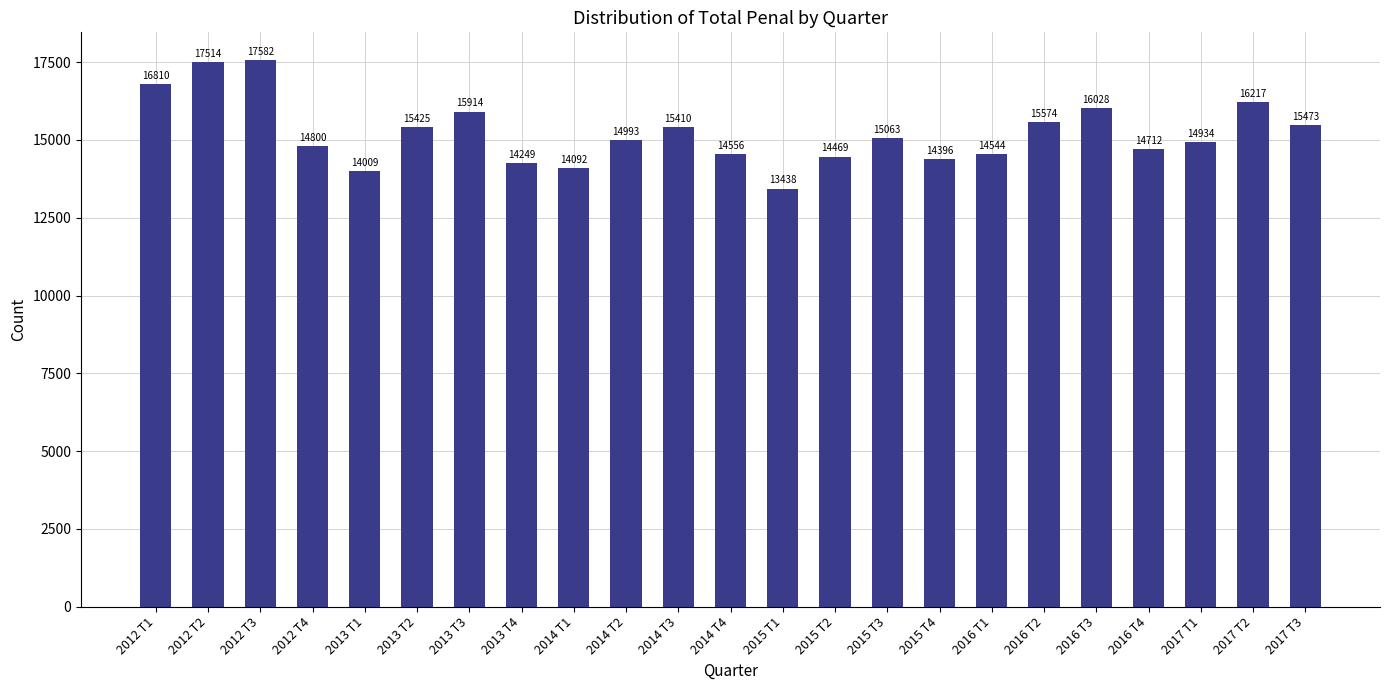

What position from the right is 2012 T4?

20